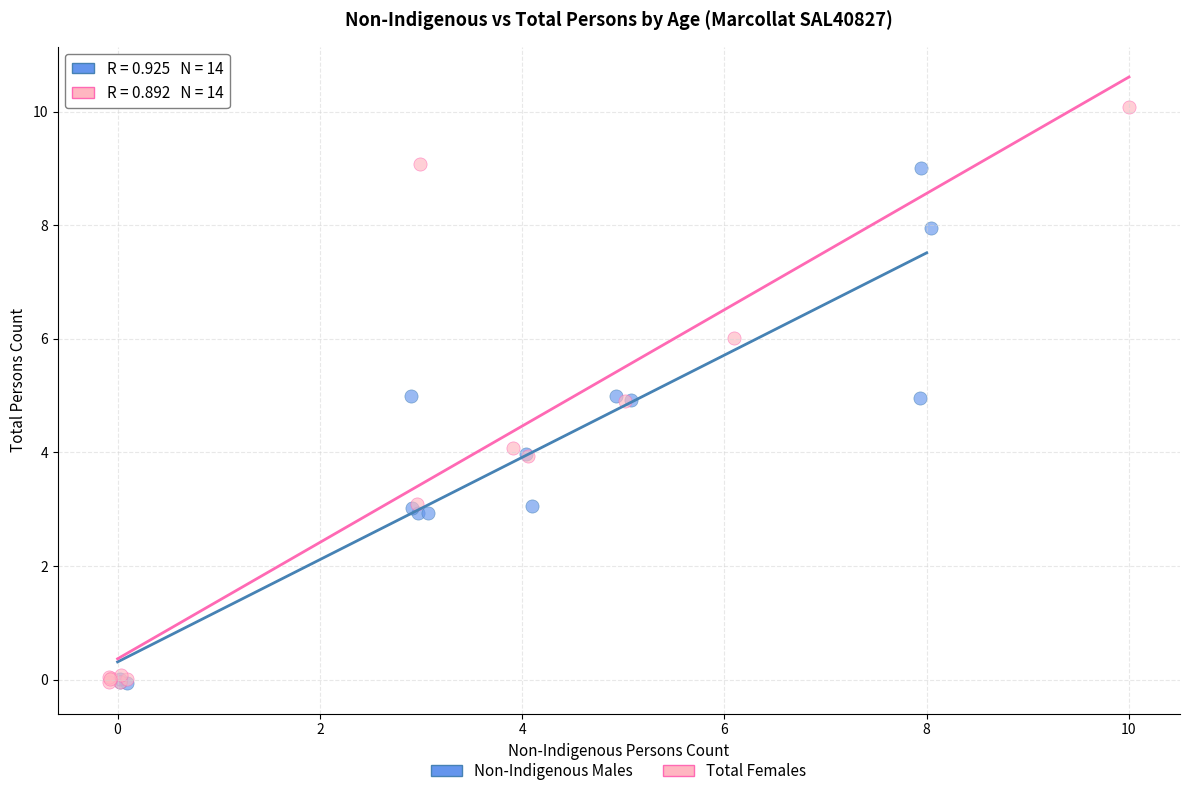

Which series contains the highest Y value?

Total Females